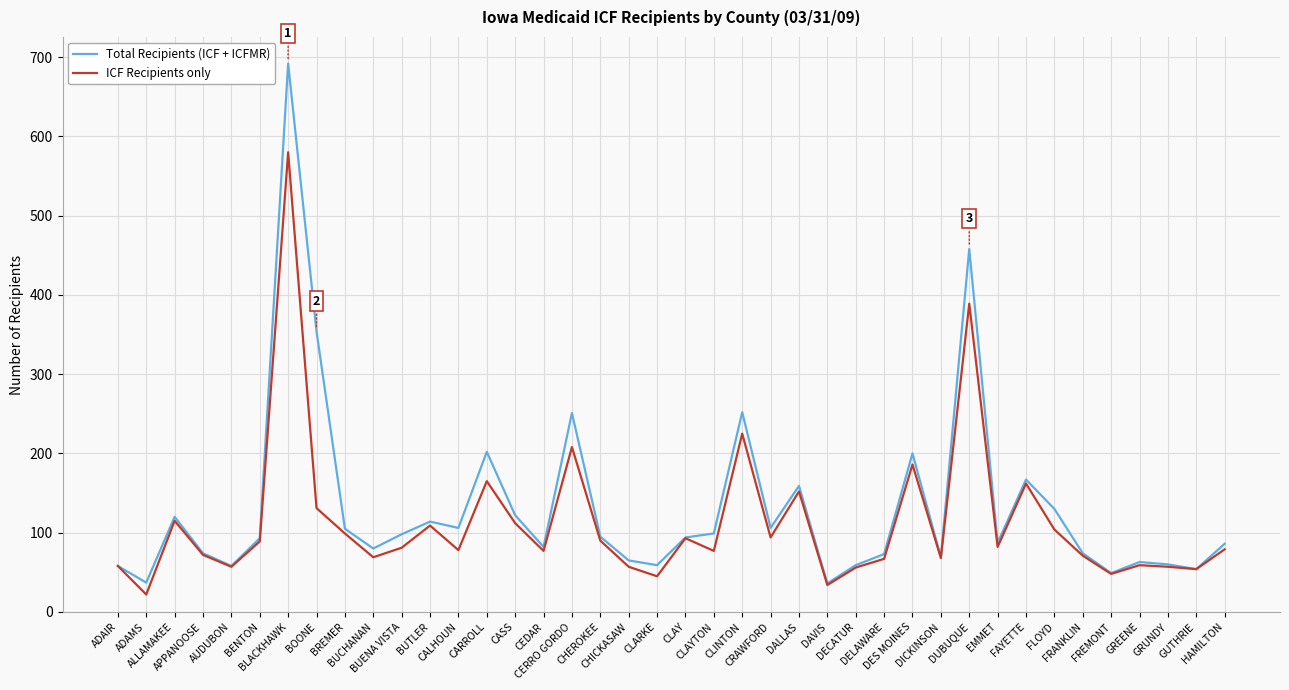

Rank the series by their maximum value, from highest to lowest.

Total Recipients (ICF + ICFMR), ICF Recipients only